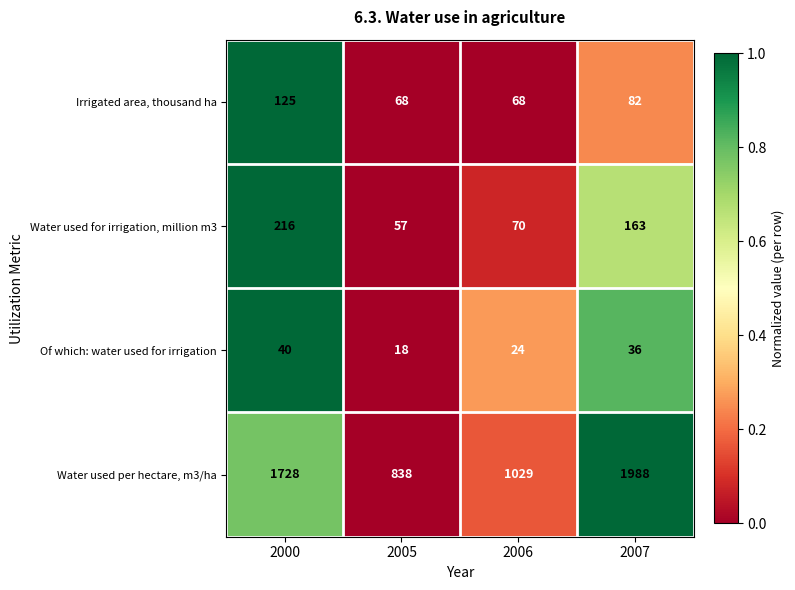

How many categories are shown in the chart?

4